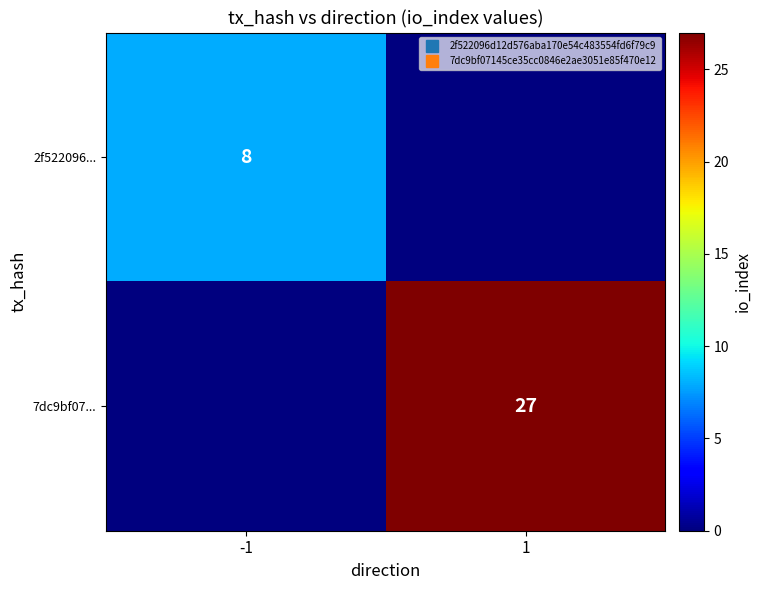

Rank the series by their maximum value, from highest to lowest.

7dc9bf07..., 2f522096...